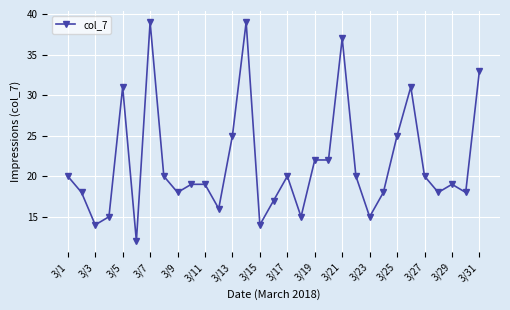

How many categories are shown in the chart?

31